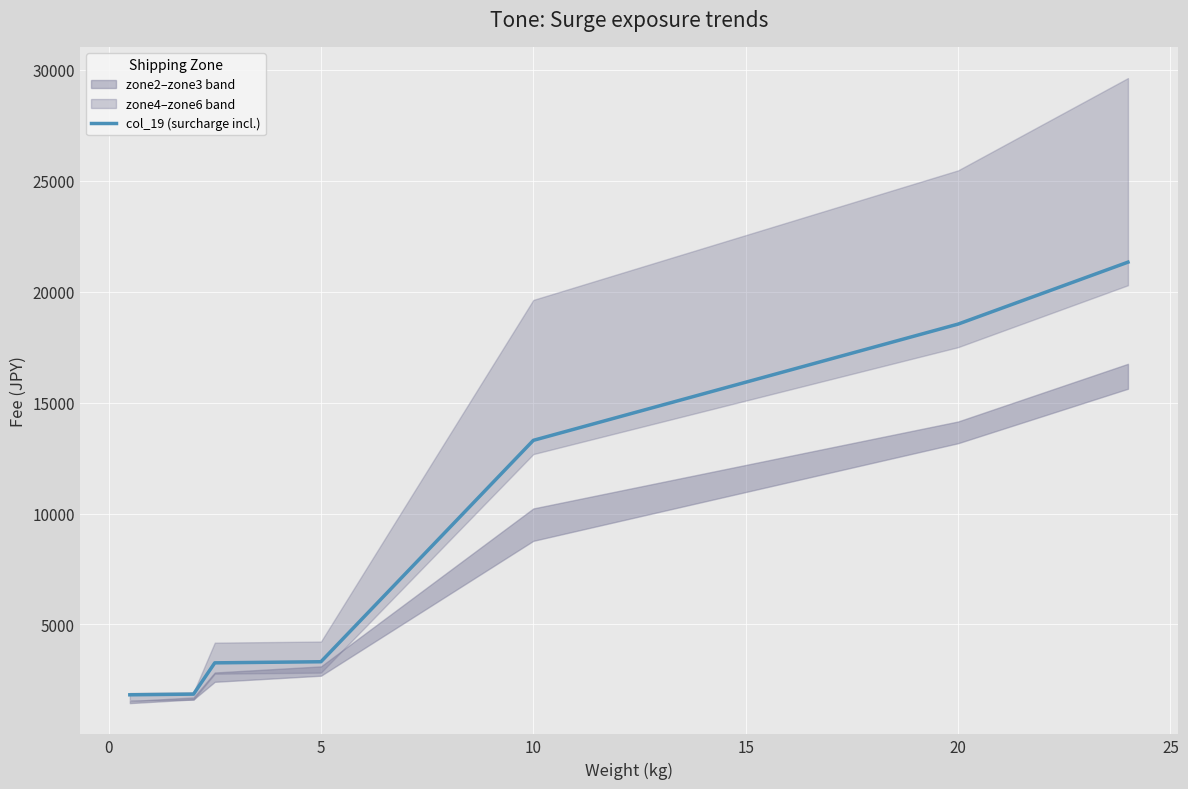

What is the lowest value of the col_19 (surcharge incl.) series?

1830